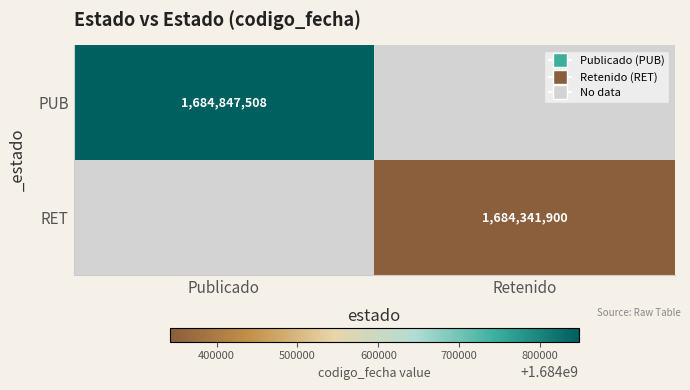

The value of PUB at Publicado is 668960095. True or false?

False